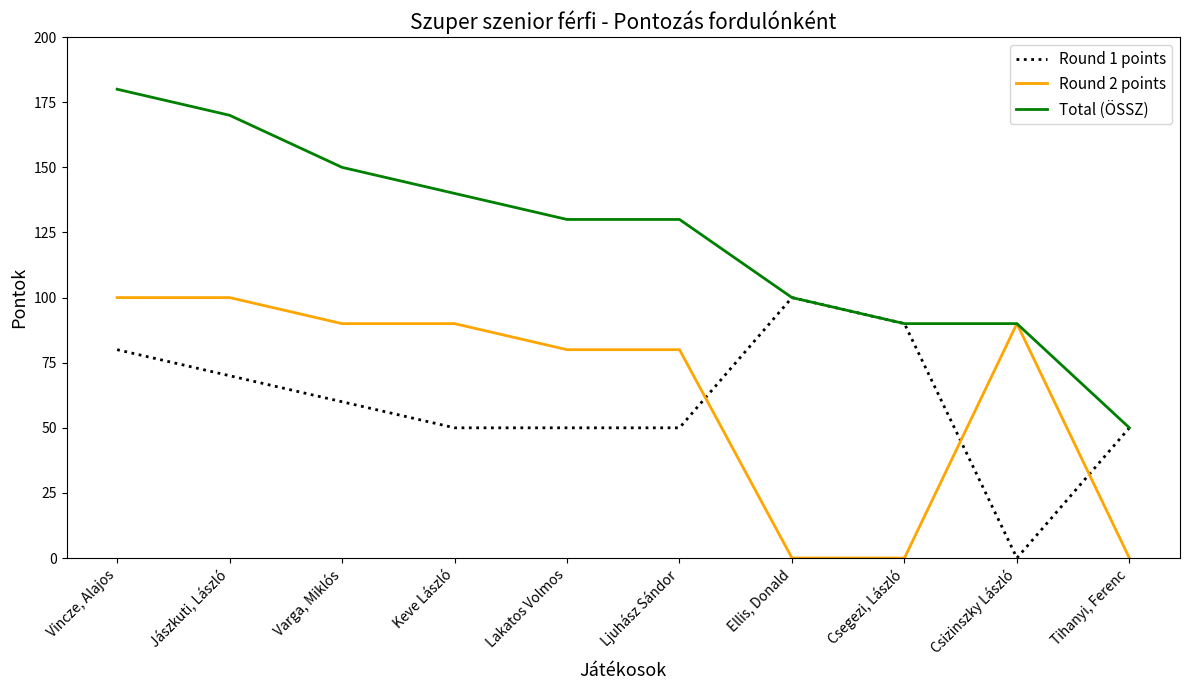

What position from the left is Ellis, Donald?

7